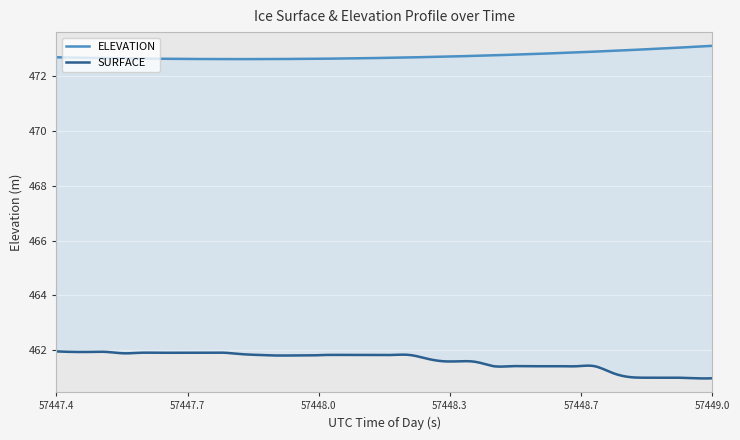

Is this an area chart (filled region under the line)?

No